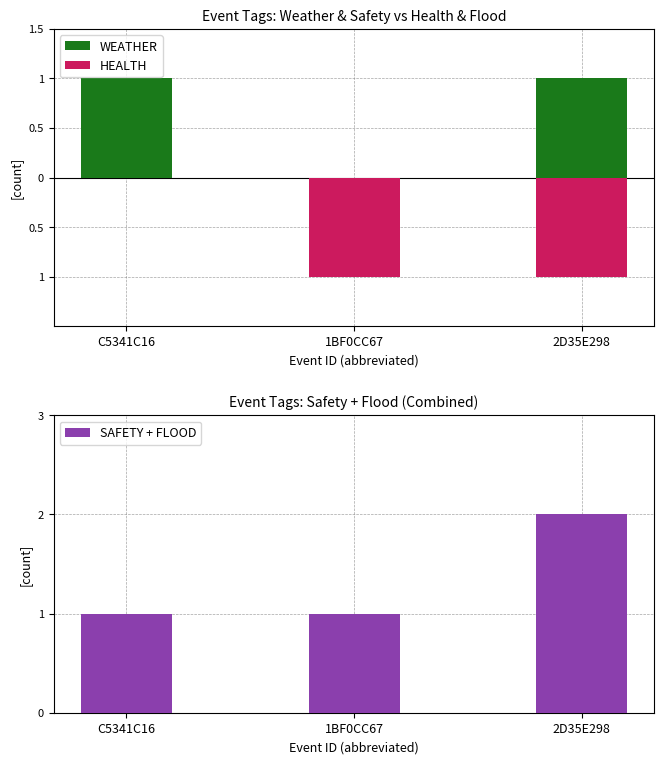

Between 1BF0CC67 and 2D35E298, which is larger?

2D35E298